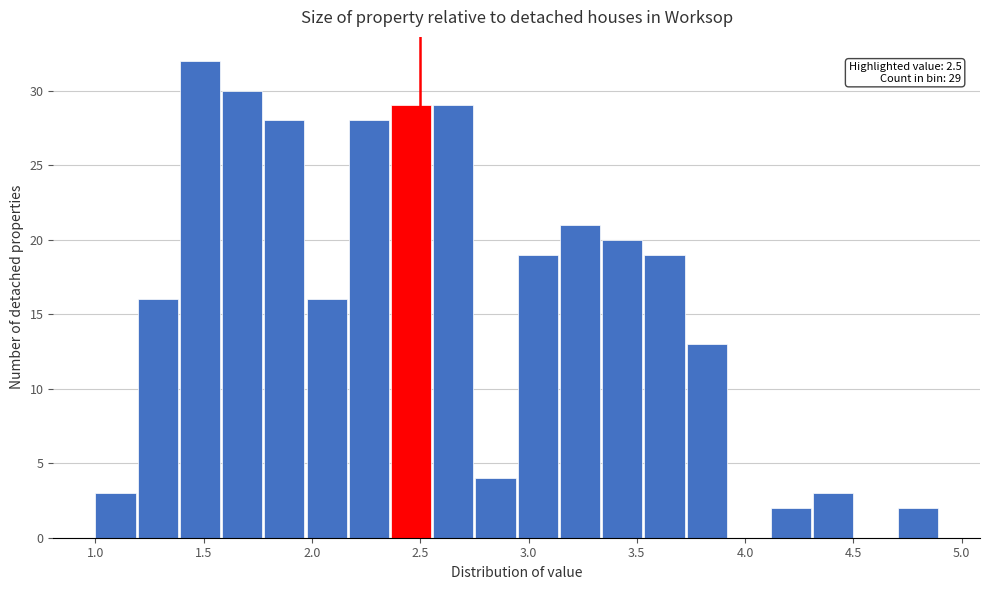

Read against the x-axis, roughly where is the centre of the tallest bar?

1.50